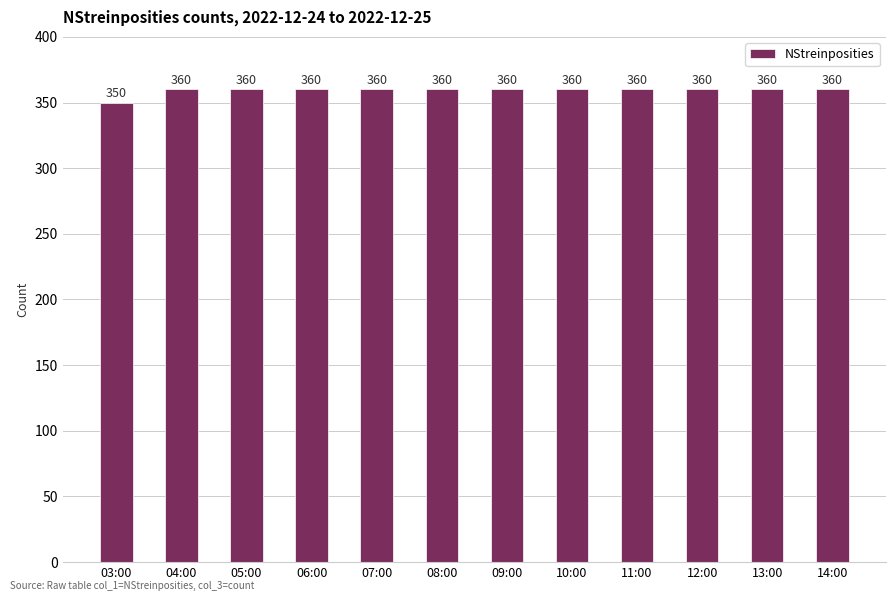

What is the smallest value displayed?

350